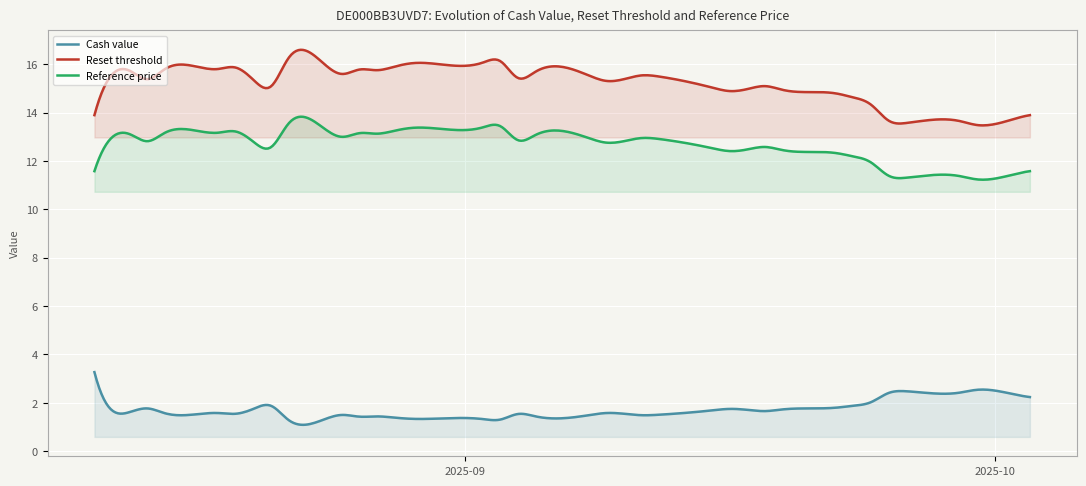

What is the sum of all Cash value values?

682.9